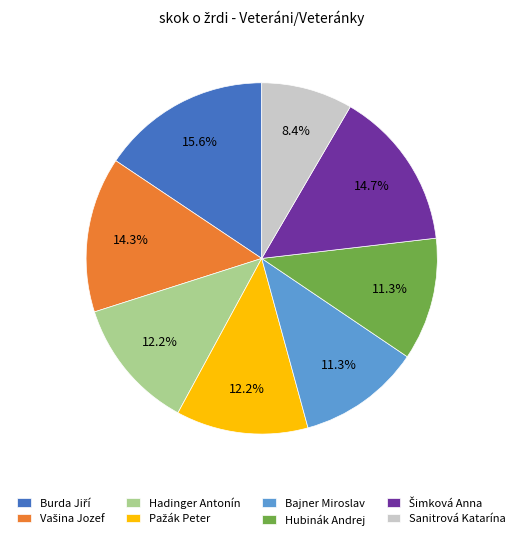

Does any single category account for the majority?

No